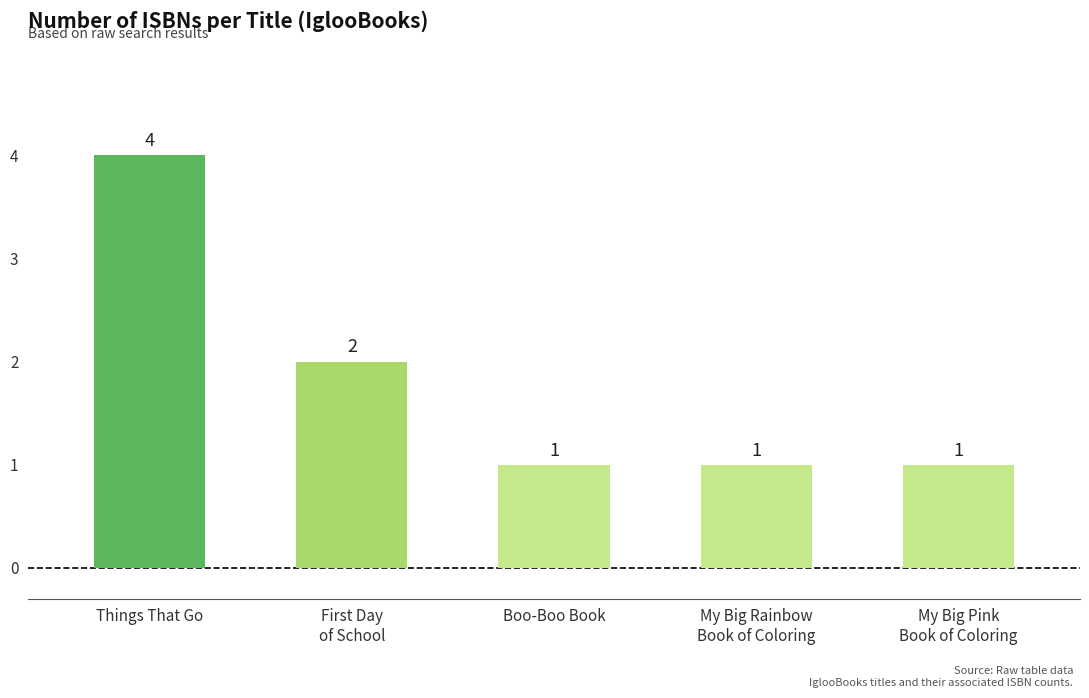

How many values are between 1 and 2?

4